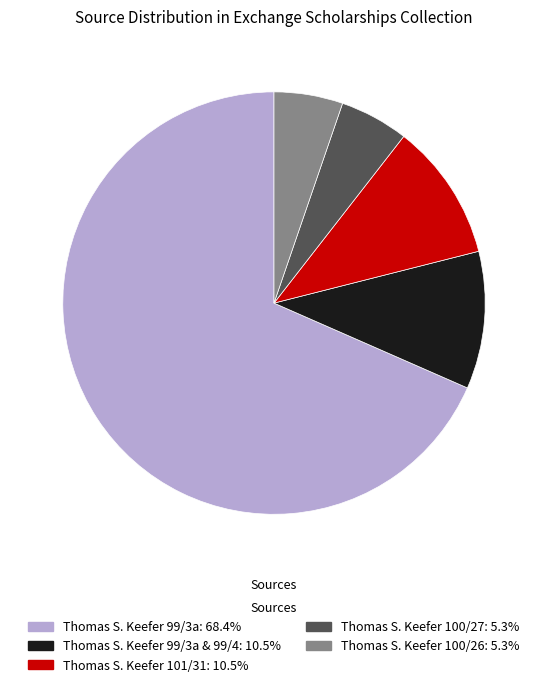

How many segments does this pie chart have?

5